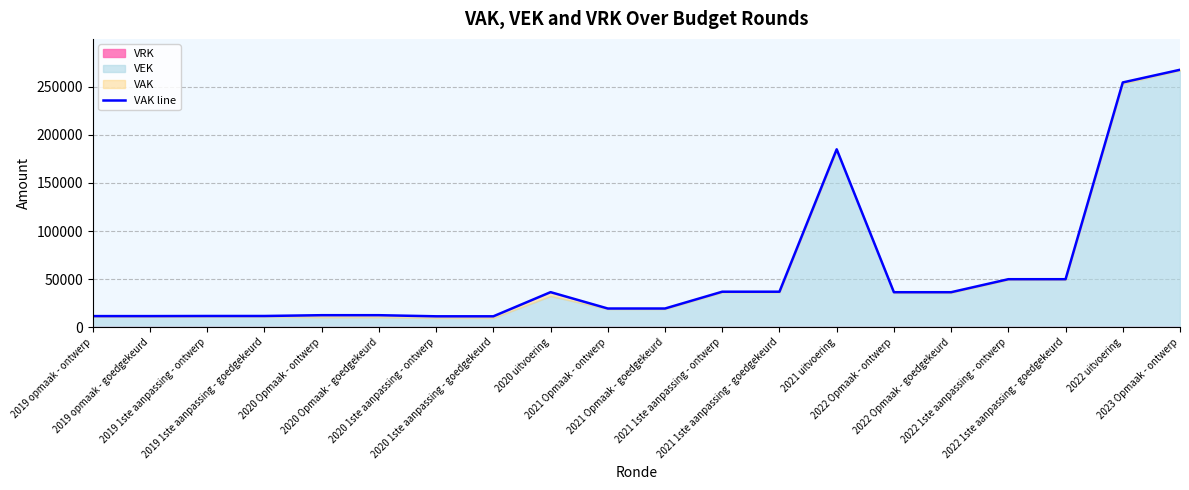

Rank the categories by value from lowest to highest.

2020 1ste aanpassing - ontwerp, 2020 1ste aanpassing - goedgekeurd, 2019 opmaak - ontwerp, 2019 opmaak - goedgekeurd, 2019 1ste aanpassing - ontwerp, 2019 1ste aanpassing - goedgekeurd, 2020 Opmaak - ontwerp, 2020 Opmaak - goedgekeurd, 2021 Opmaak - ontwerp, 2021 Opmaak - goedgekeurd, 2022 Opmaak - ontwerp, 2022 Opmaak - goedgekeurd, 2020 uitvoering, 2021 1ste aanpassing - ontwerp, 2021 1ste aanpassing - goedgekeurd, 2022 1ste aanpassing - ontwerp, 2022 1ste aanpassing - goedgekeurd, 2021 uitvoering, 2022 uitvoering, 2023 Opmaak - ontwerp